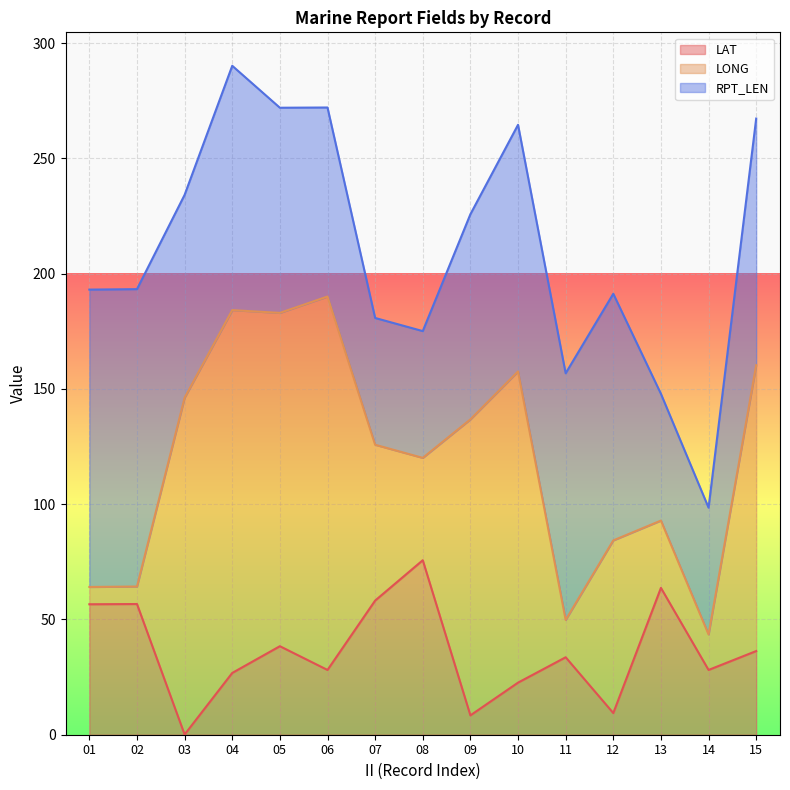

What is the sum of the LONG values at 12 and 02?

82.5